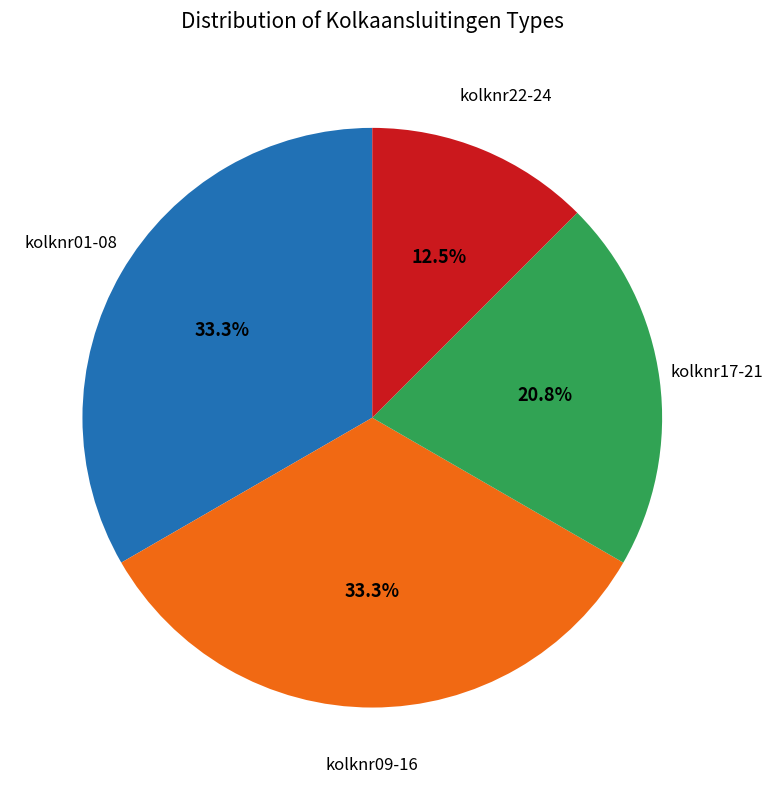

Does any single category account for the majority?

No